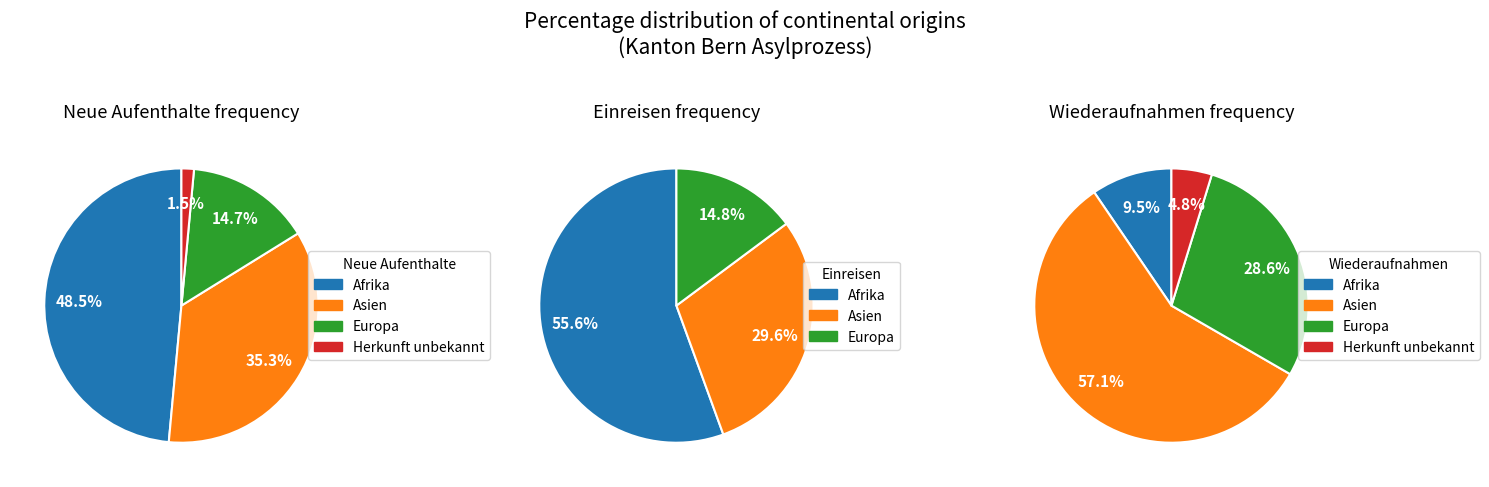

Does Europa account for over 50% of the chart?

No